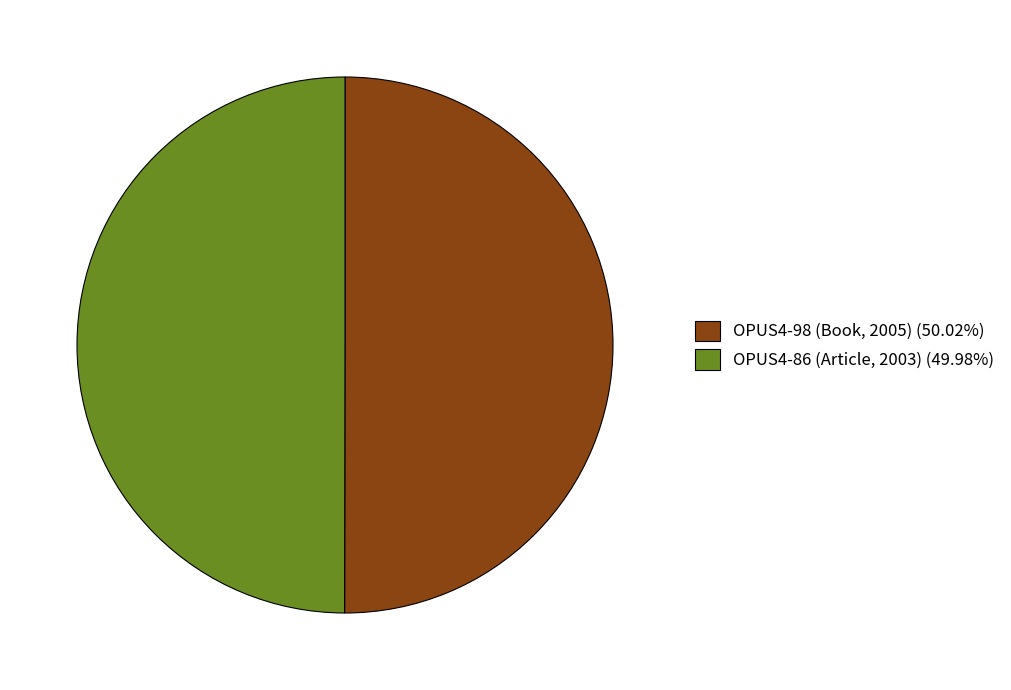

Combined, do OPUS4-86 (Article, 2003) (49.98%) and OPUS4-98 (Book, 2005) (50.02%) account for over 50%?

Yes